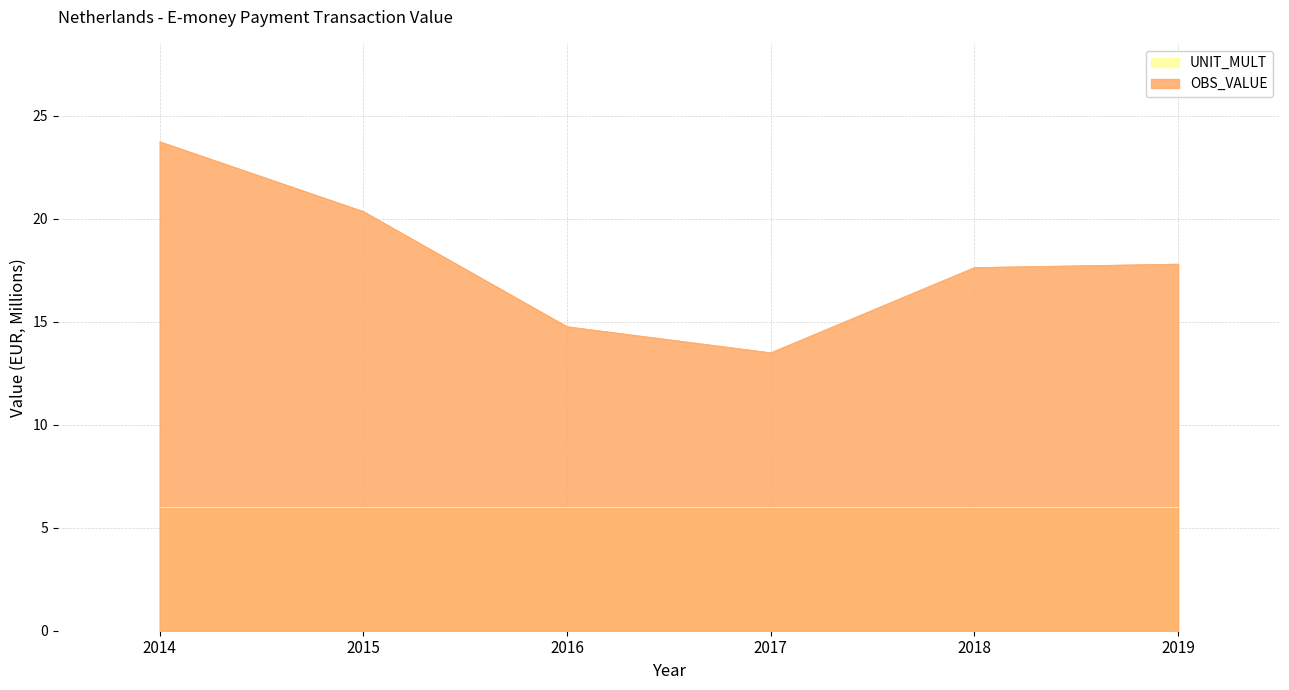

Approximately how many times larger is the value at 2019 compared to 2016?

1.2